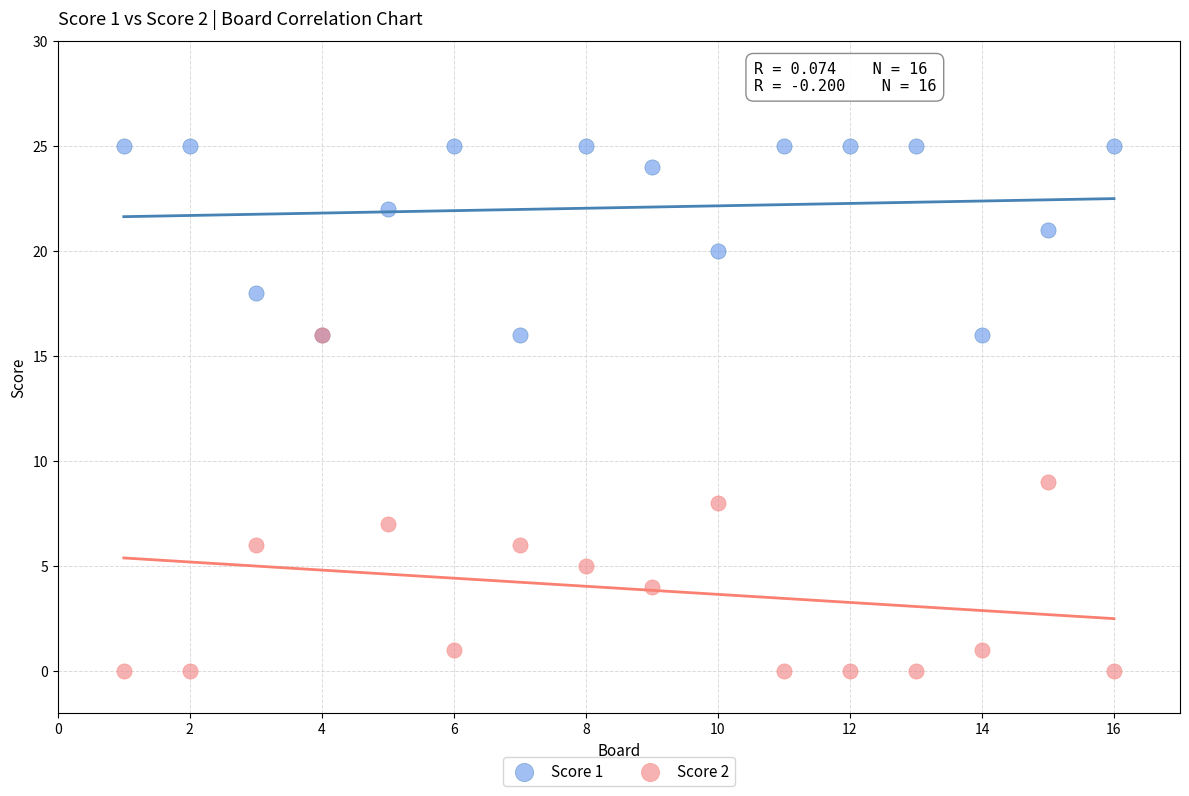

Across all series, what Y value is closest to 12?

9